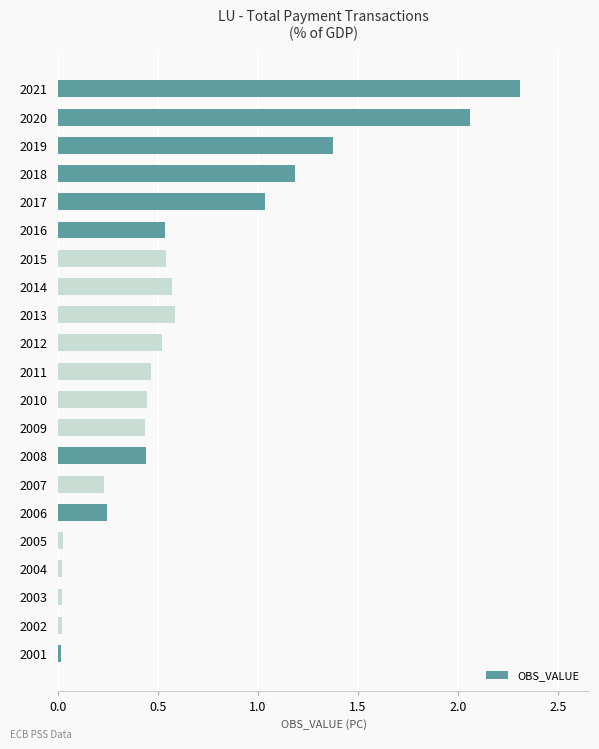

Which has a higher value, 2016 or 2018?

2018